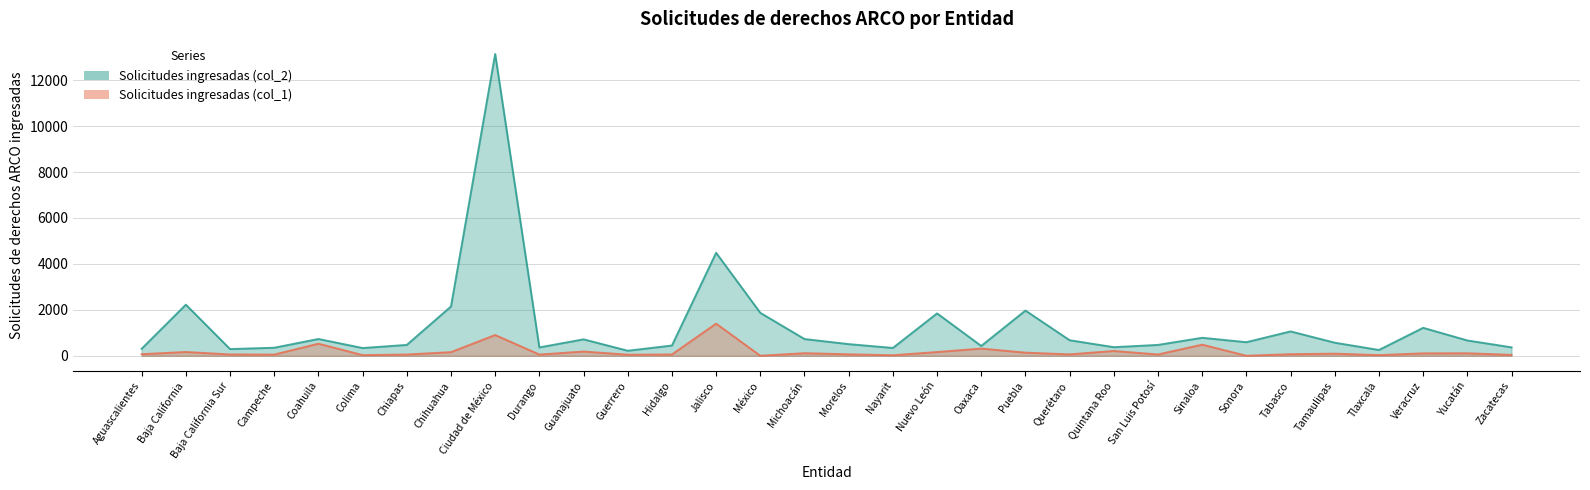

How many lines are shown in the chart?

2